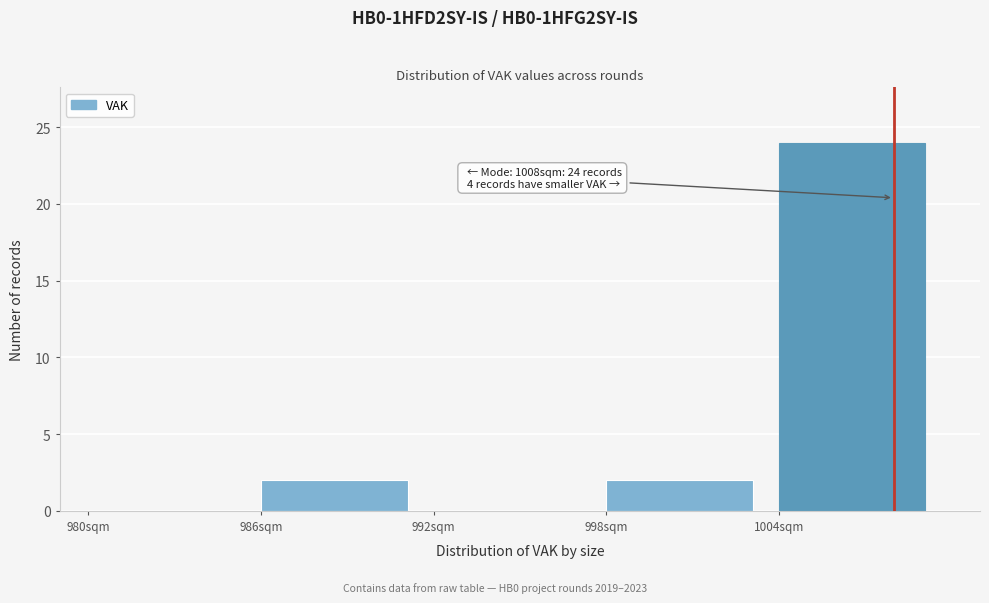

Over which range of the x-axis is the bar tallest?

1004 to 1010